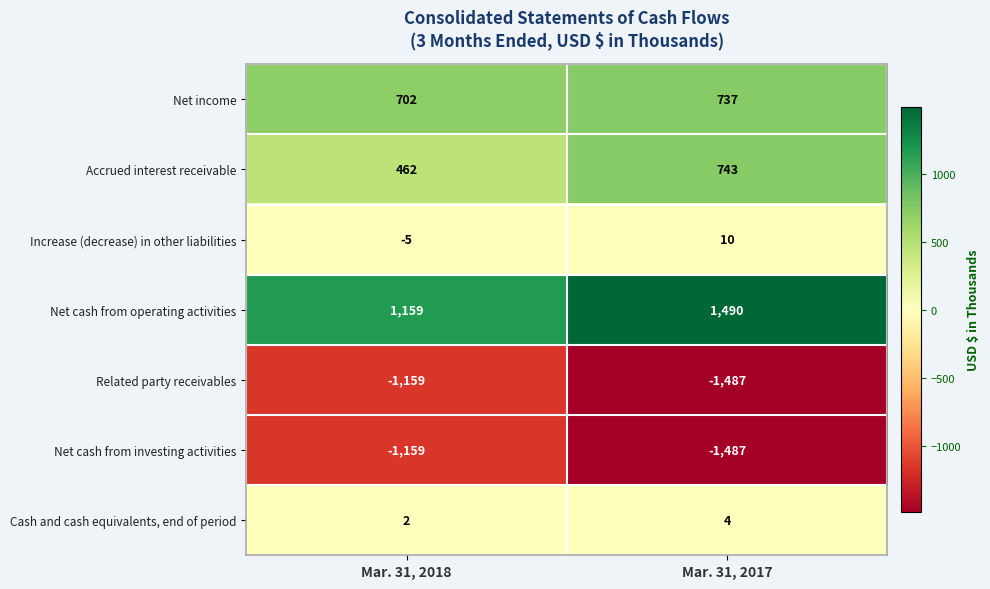

What is the total value across all series at Mar. 31, 2018?

2